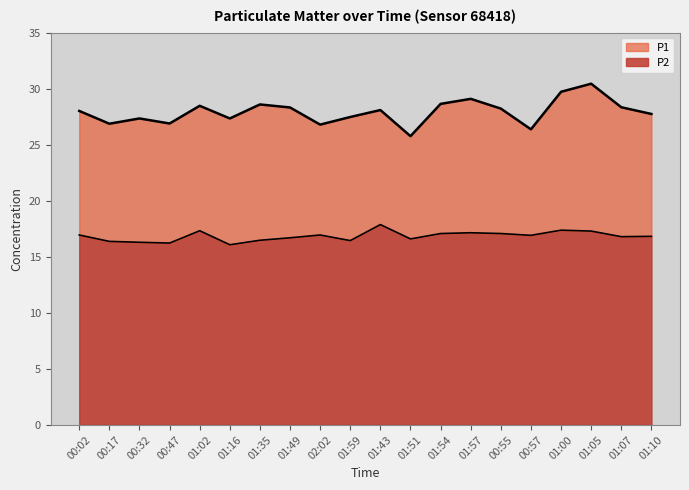

What value does the P2 series have at 01:07?

16.8